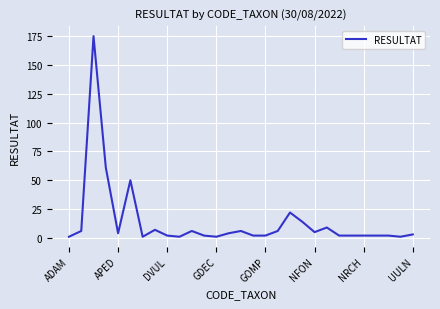

What is the greatest value displayed?

175